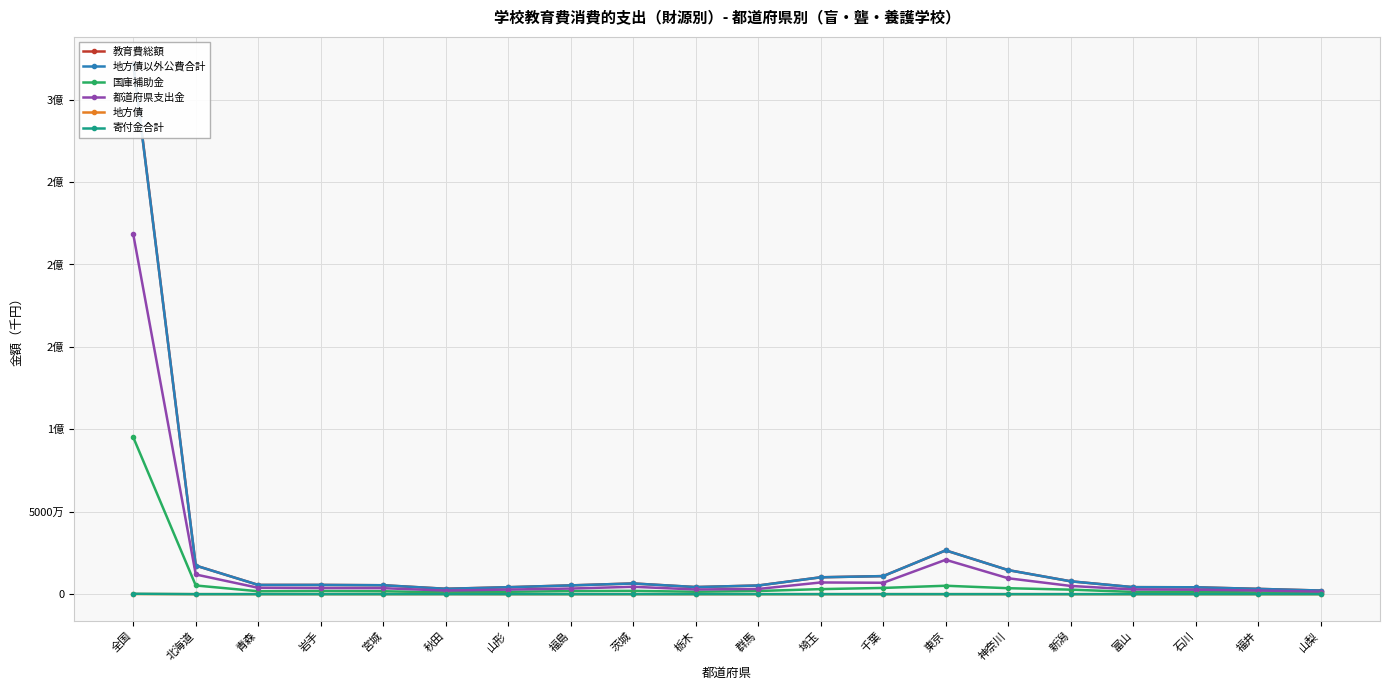

What is the sum of all 寄付金合計 values?

368293